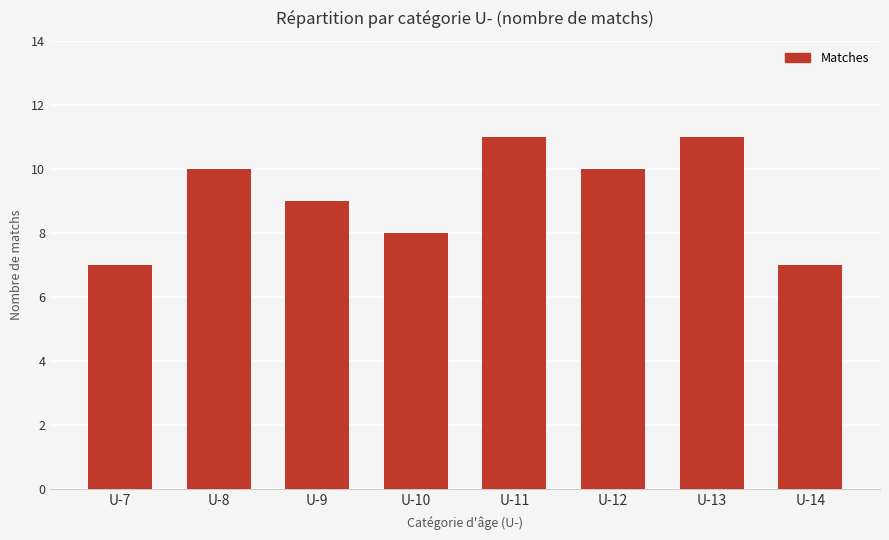

What is the maximum value shown in the chart?

11